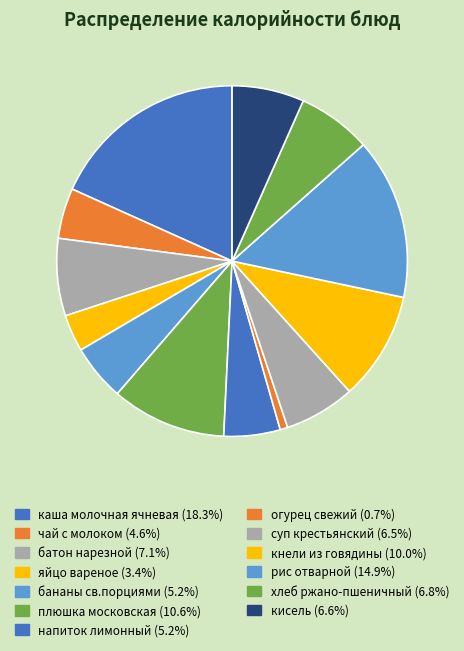

Which slice is the smallest?

огурец свежий